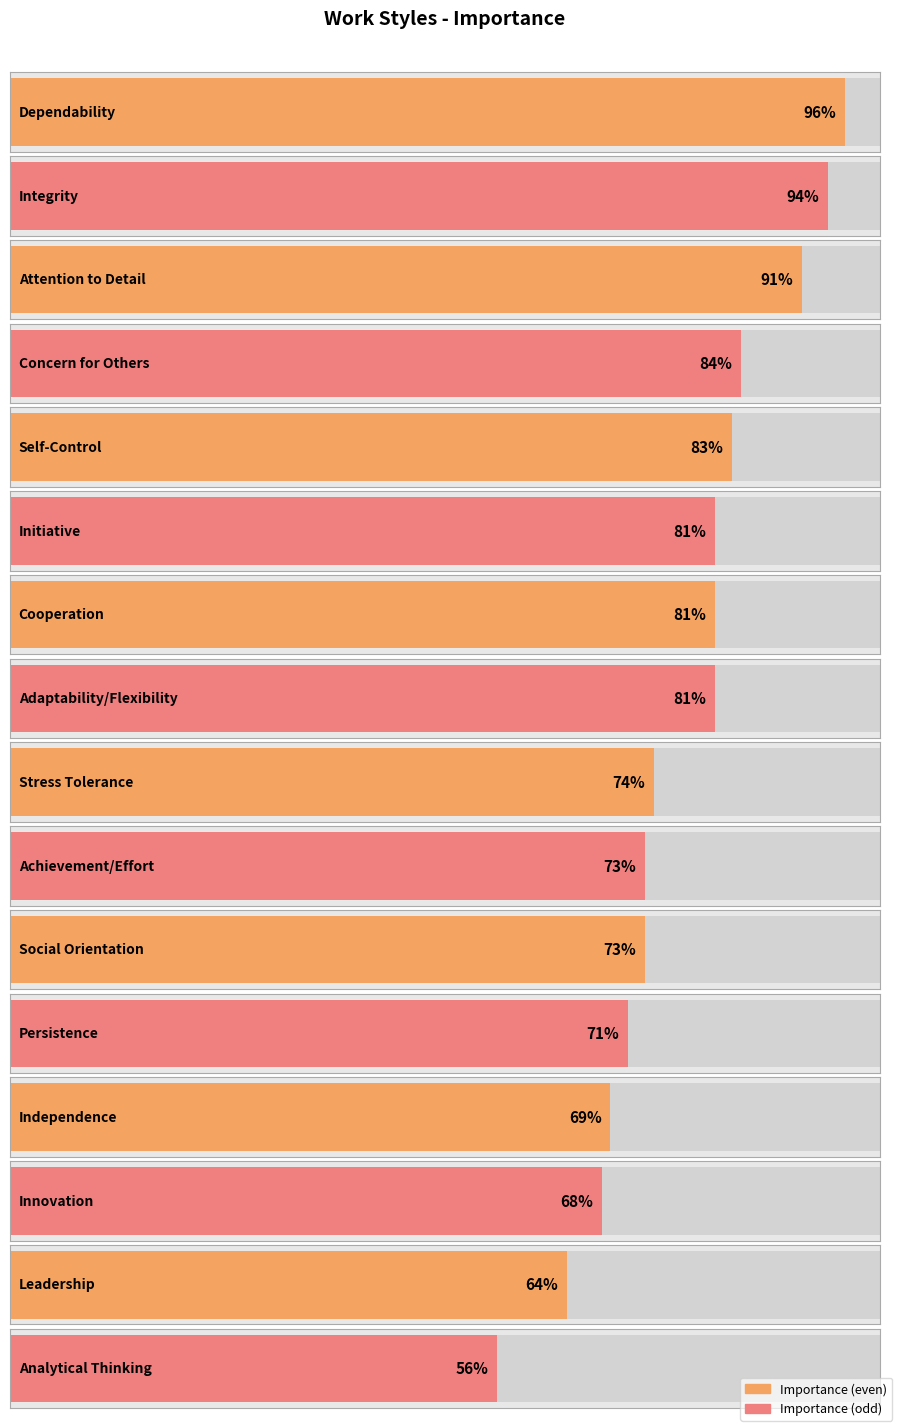

True or false: the data shows 81 at Adaptability/Flexibility.

True